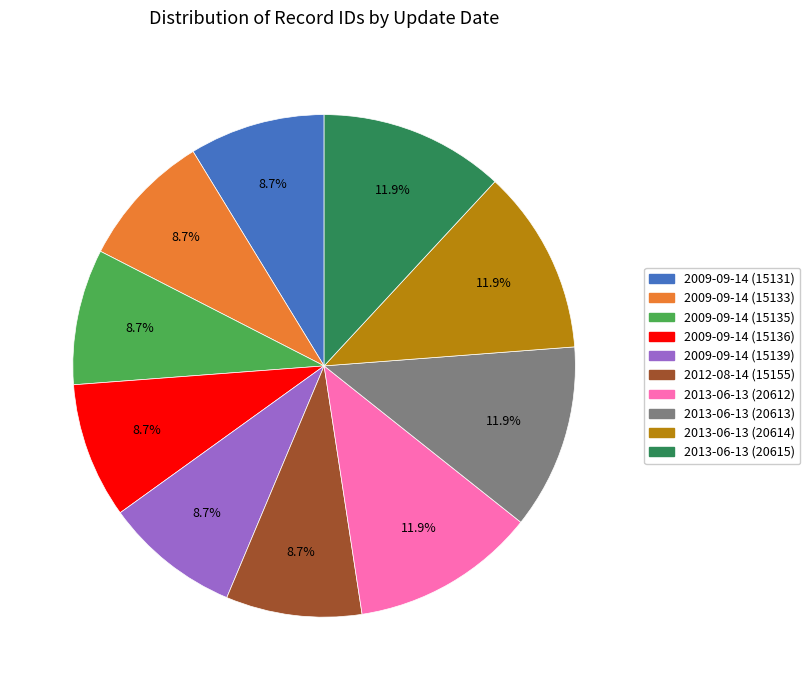

How many segments does this pie chart have?

10